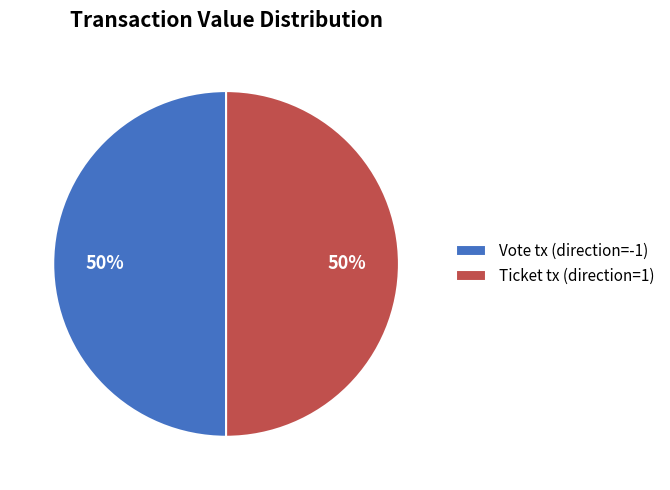

Count the number of slices in the pie.

2